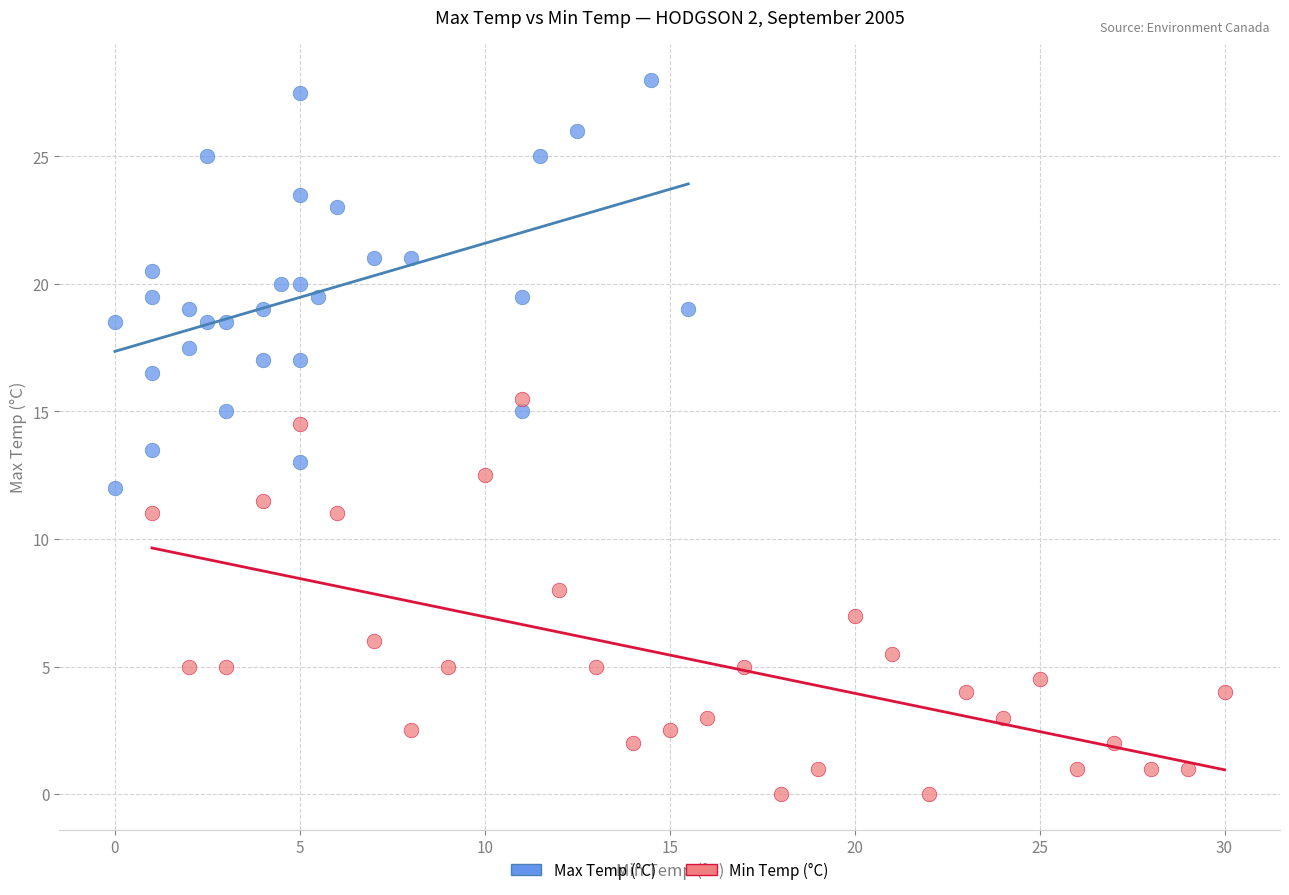

Which series has the widest spread of Y values?

Max Temp (°C)